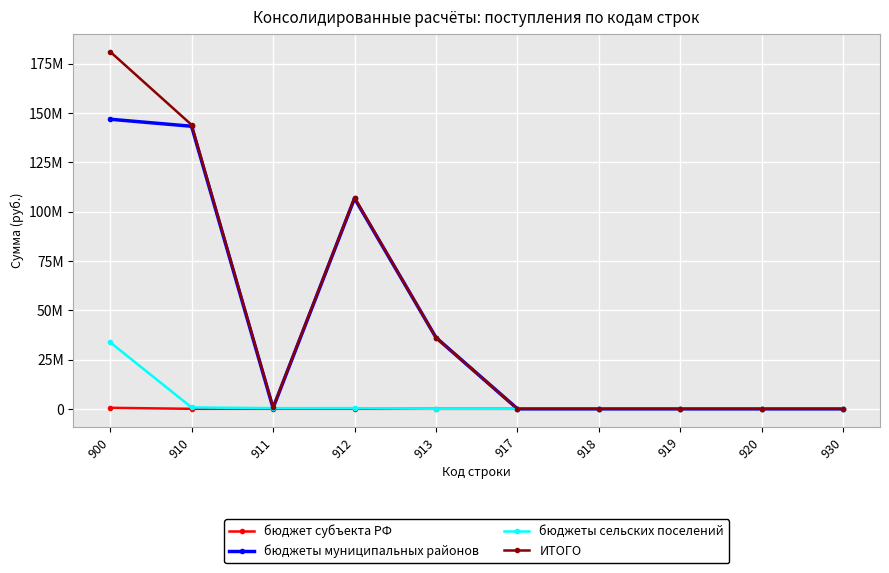

Between 911 and 913, which series saw the biggest shift?

бюджеты муниципальных районов